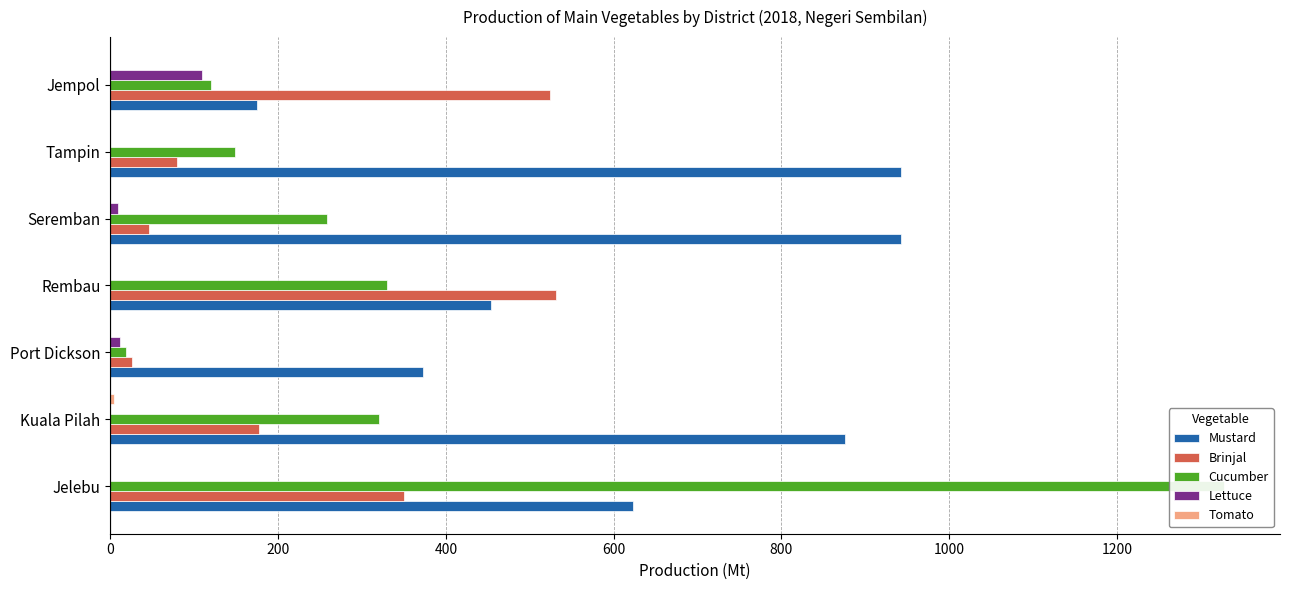

What is the value of the Mustard bar at the 3rd from the left?

372.9